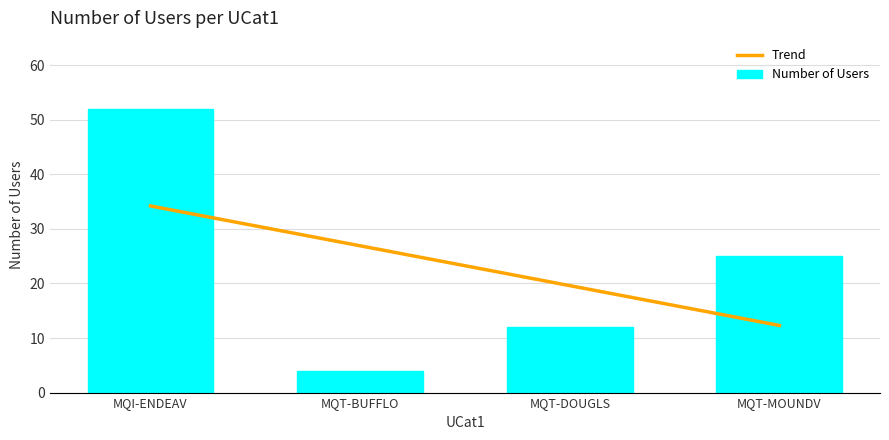

What is the change in value from MQI-ENDEAV to MQT-MOUNDV?

-27